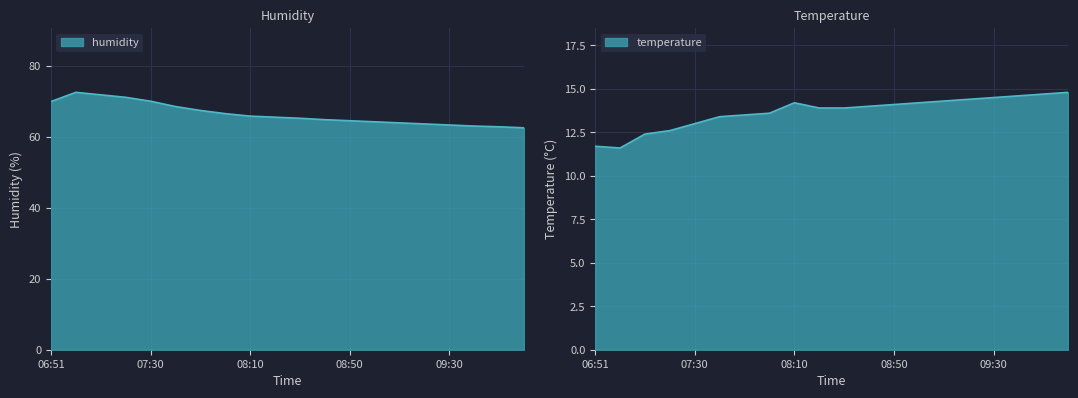

What value does the humidity series have at 07:20?

71.1